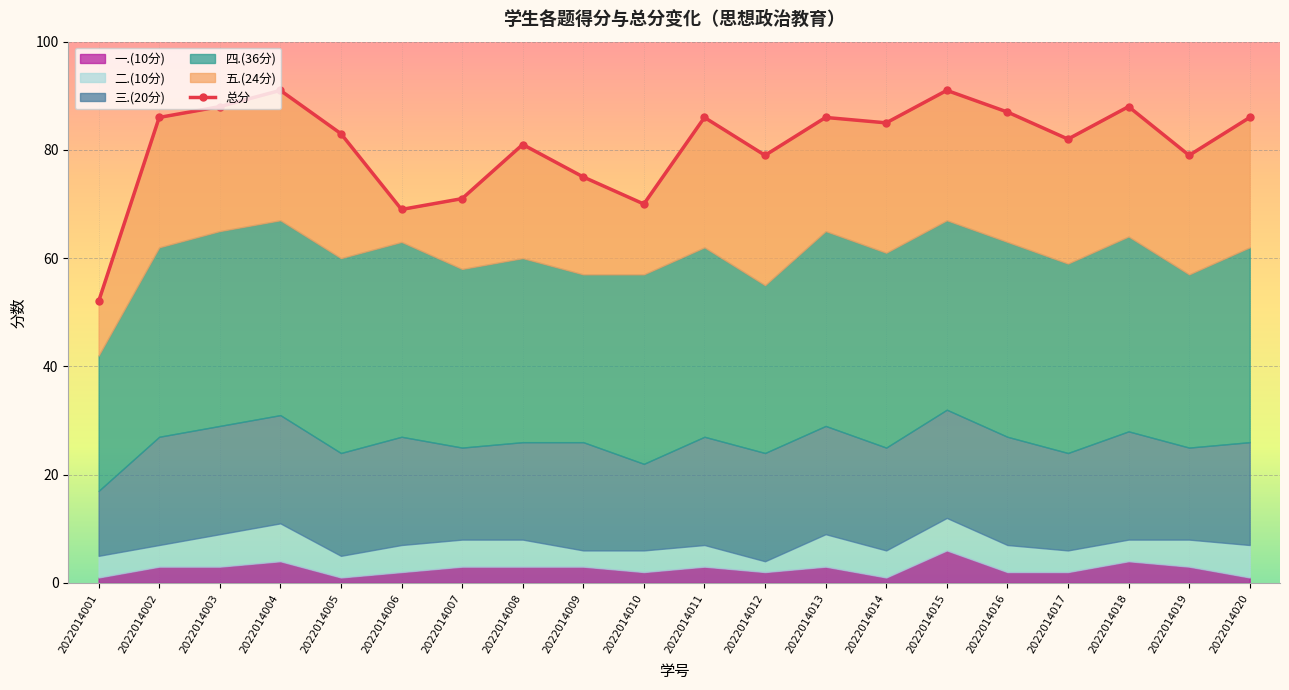

The value of 四.(36分) at 2022014013 is 55. True or false?

False